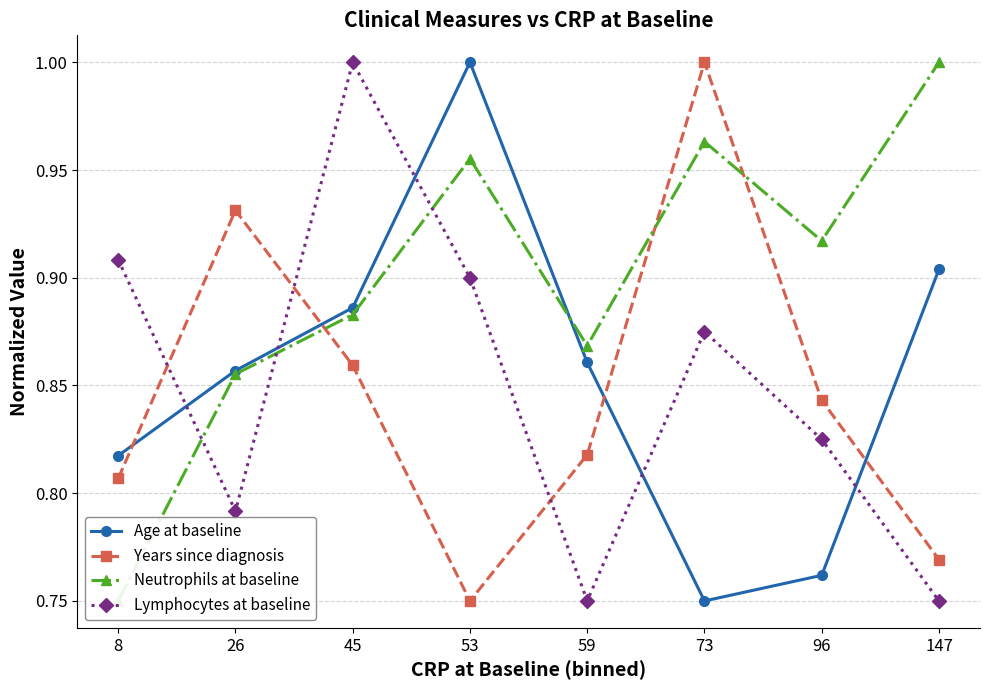

In Lymphocytes at baseline, how many points are higher than both neighbors (excluding endpoints)?

2